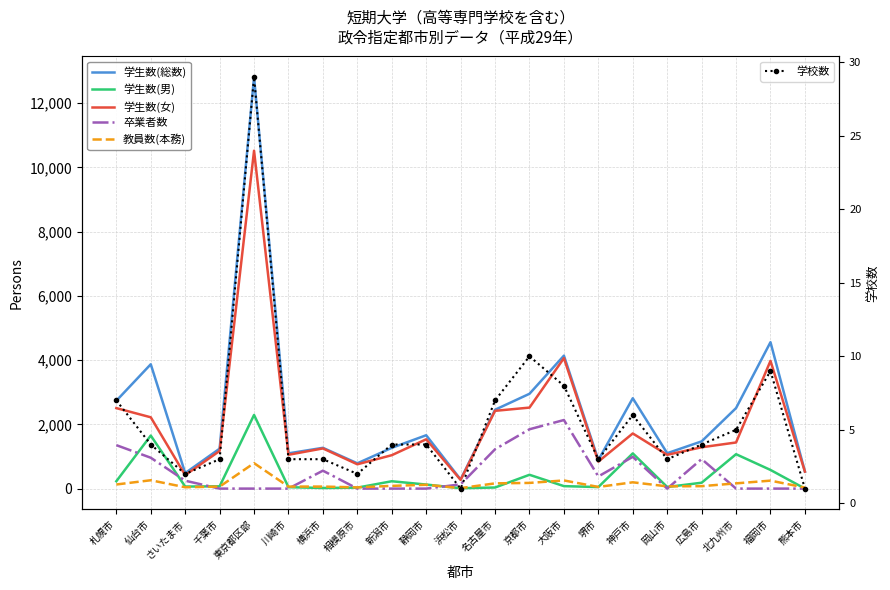

What is the difference between the maximum and minimum values in the 卒業者数 series?

2135